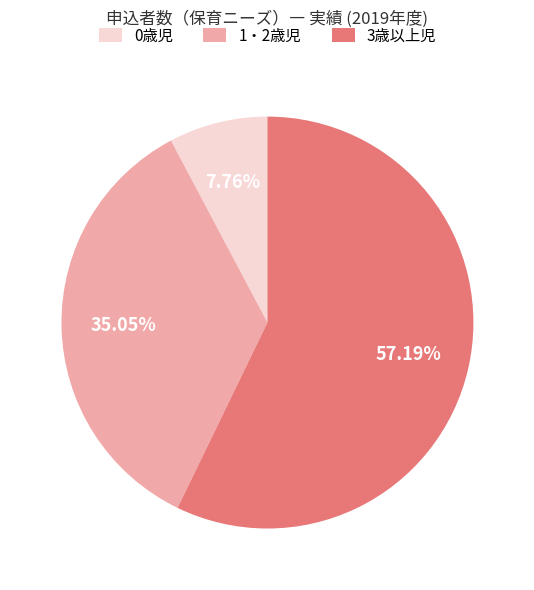

What is the ratio of the value at 3歳以上児 to the value at 0歳児?

7.4